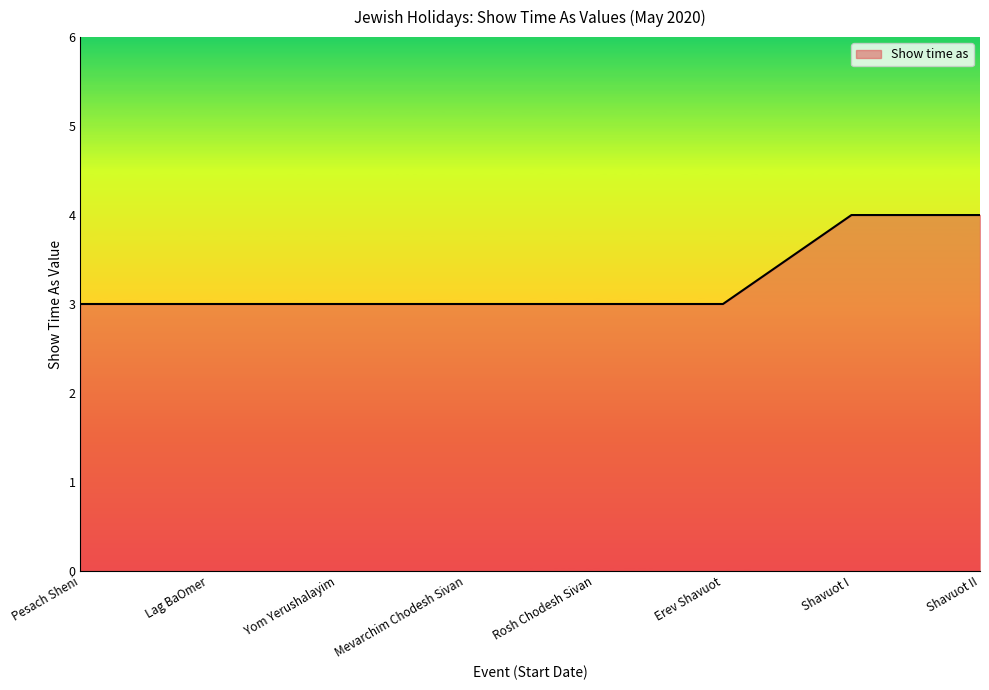

Count the number of data series in this chart.

1